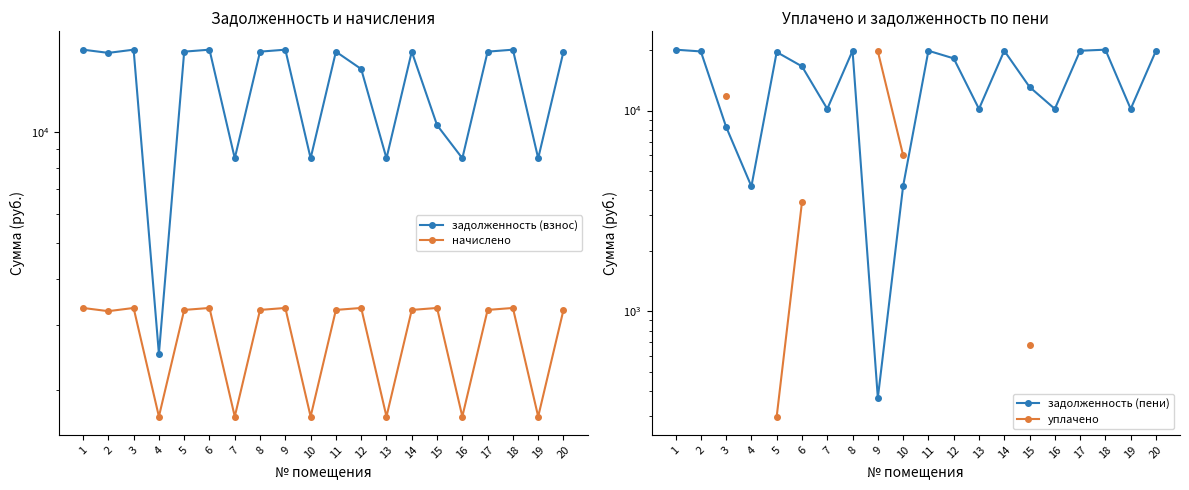

Read the уплачено value at 6.

3500.0